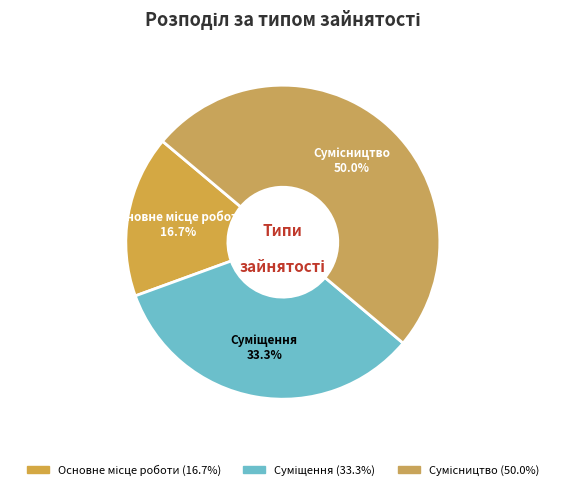

Does any single category account for the majority?

No